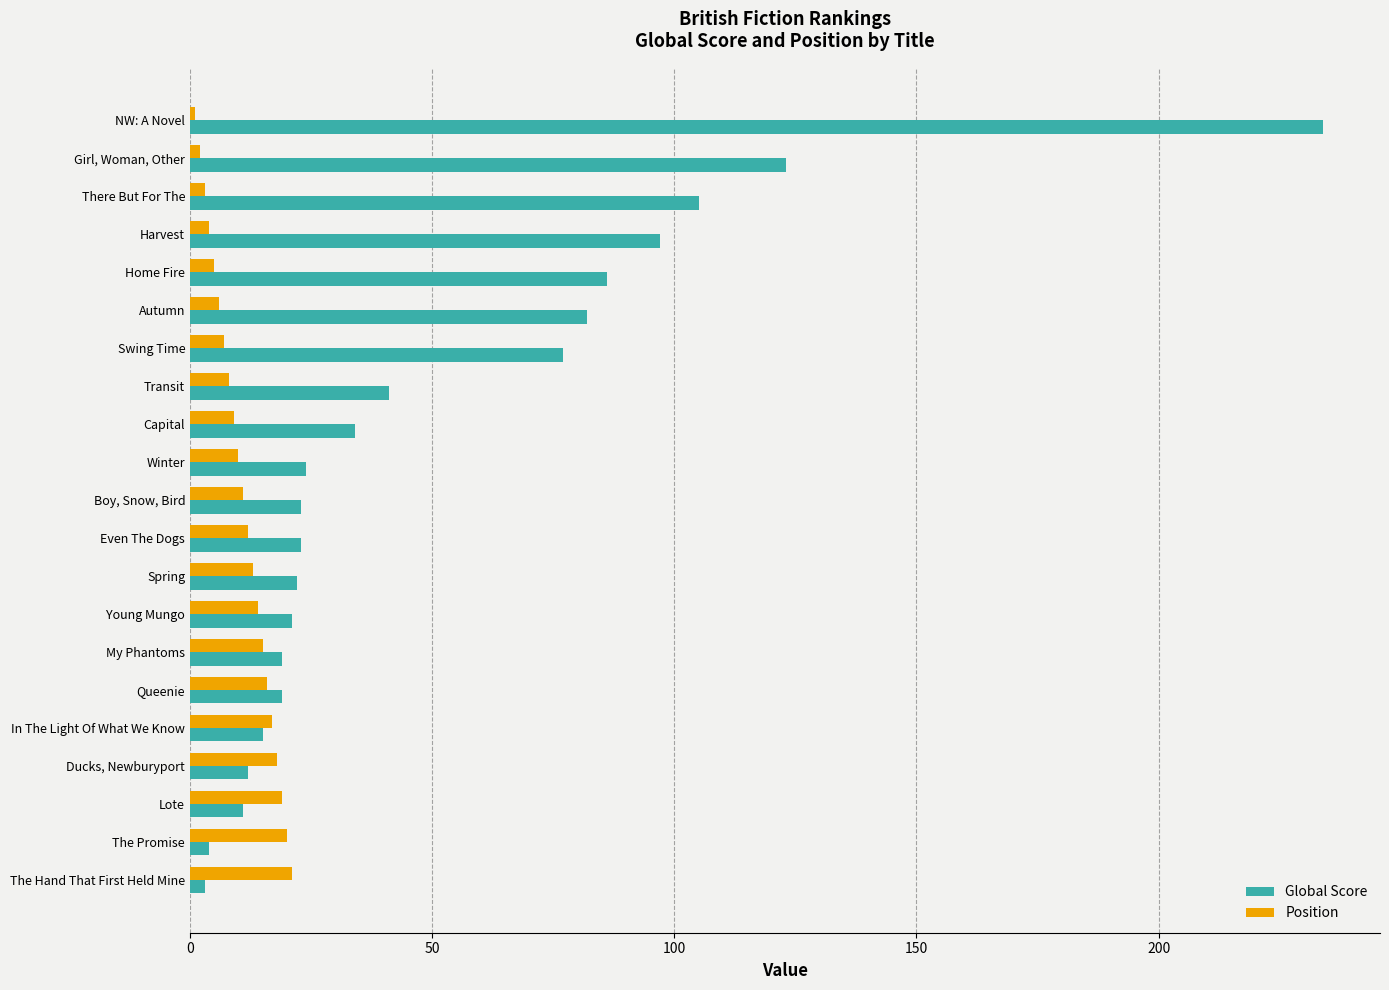

How many distinct data groups are displayed?

2